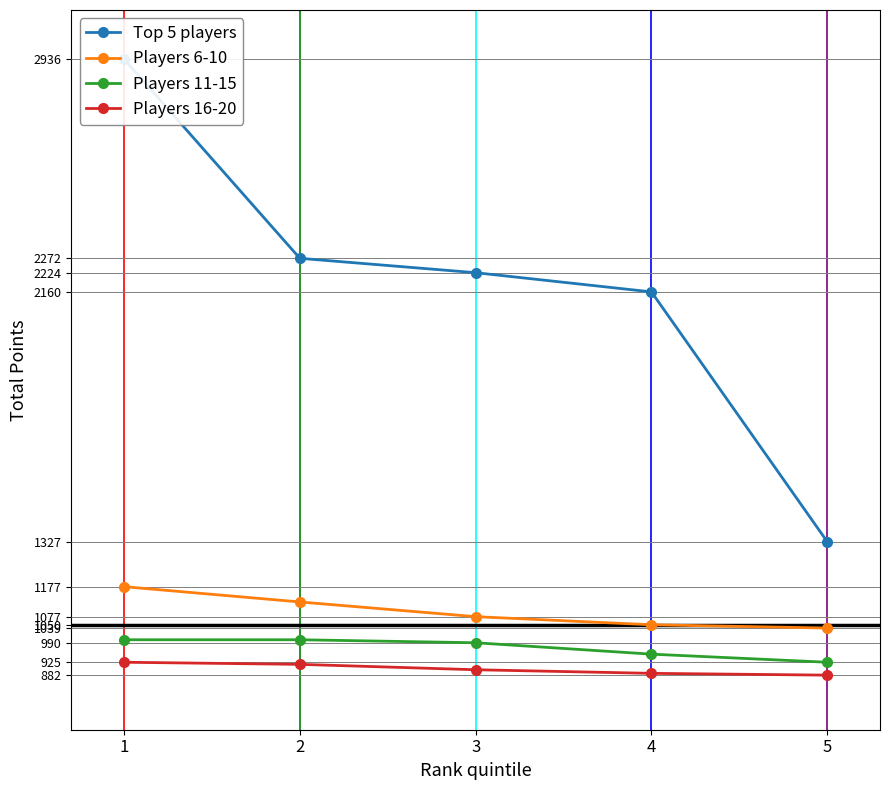

What is the sum of all Players 6-10 values?

5469